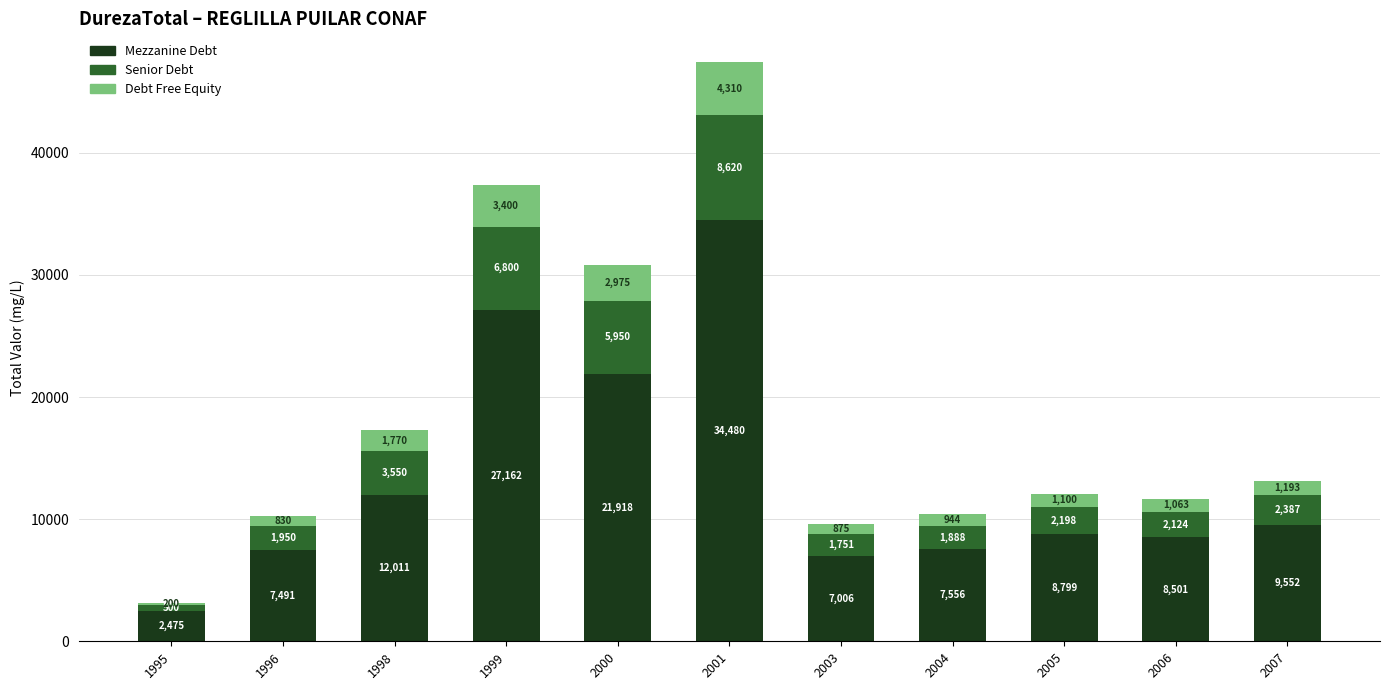

At which label does Mezzanine Debt reach its minimum?

1995